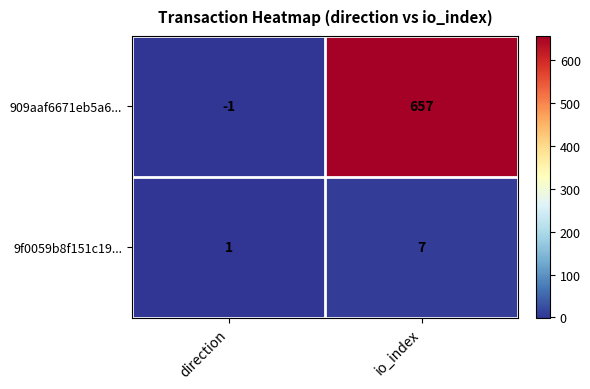

What is the sum of the 9f0059b8f151c19... values at direction and io_index?

8